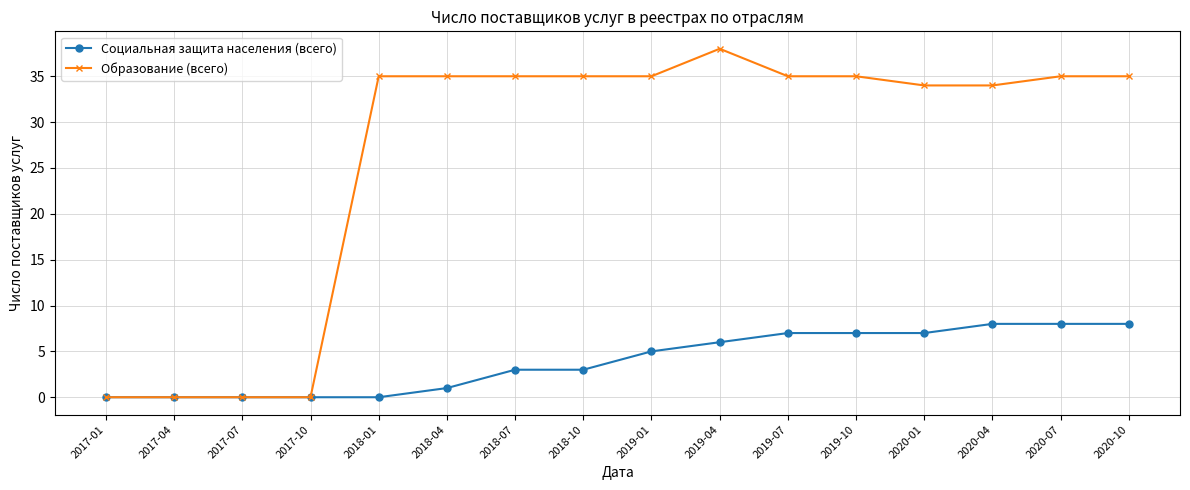

The Образование (всего) series shows 24 at 2019-01. True or false?

False